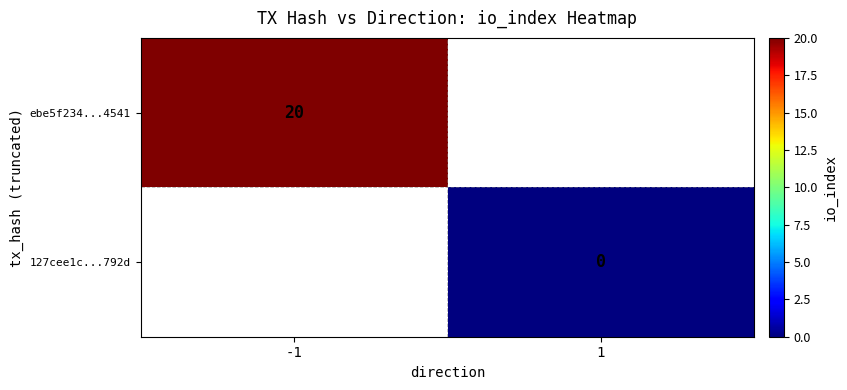

The value of ebe5f234...4541 at -1 is 13.7. True or false?

False